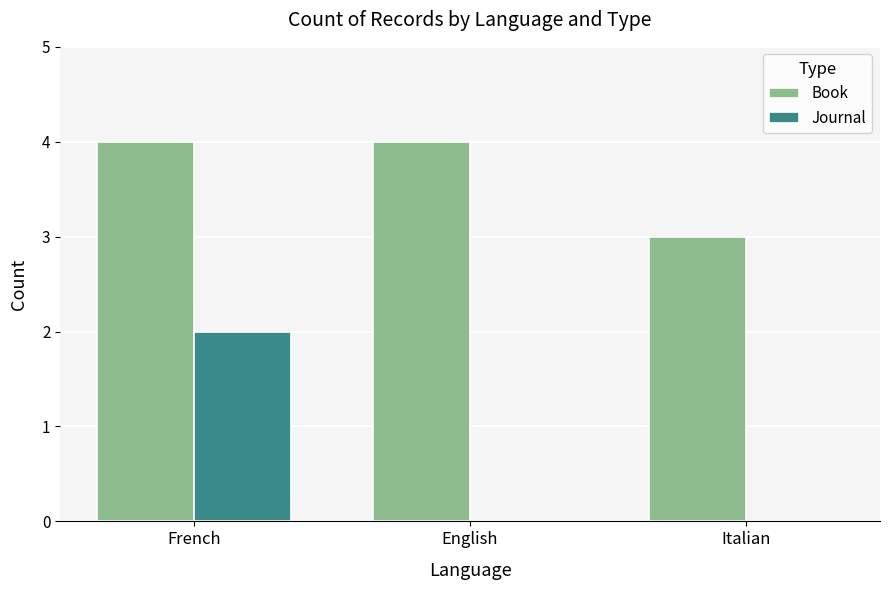

Is it true that Journal equals 1 at Italian?

False